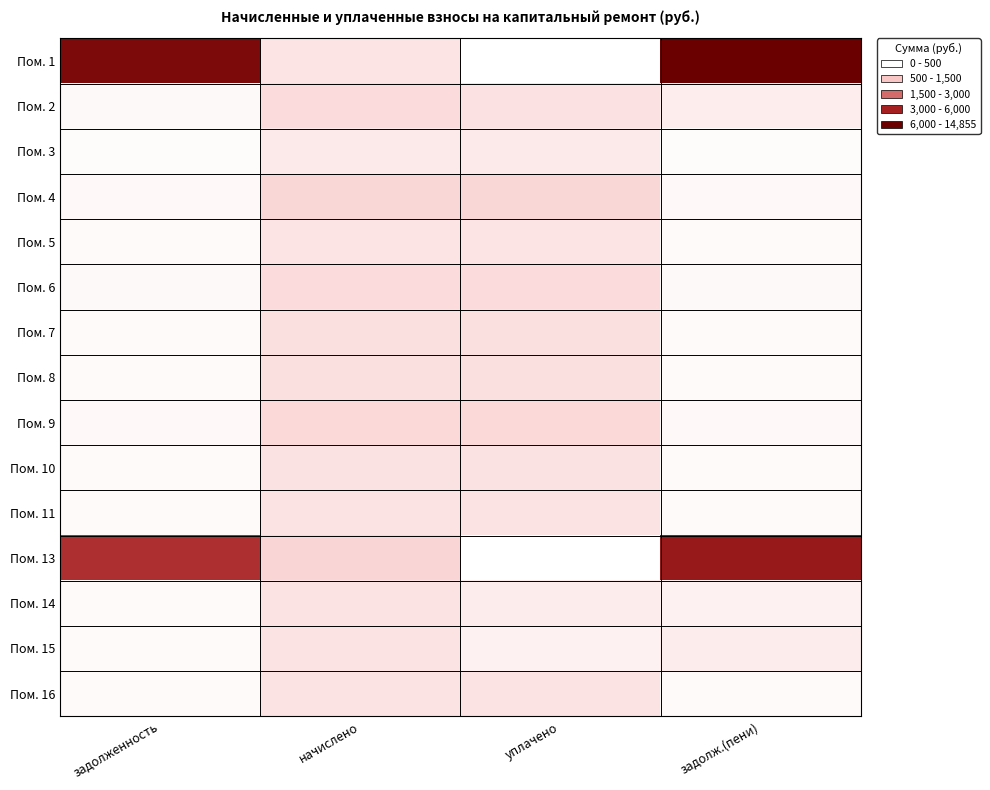

At уплачено, list the series in order from largest to smallest.

Пом. 4, Пом. 9, Пом. 6, Пом. 8, Пом. 7, Пом. 2, Пом. 10, Пом. 11, Пом. 16, Пом. 5, Пом. 3, Пом. 14, Пом. 15, Пом. 1, Пом. 13